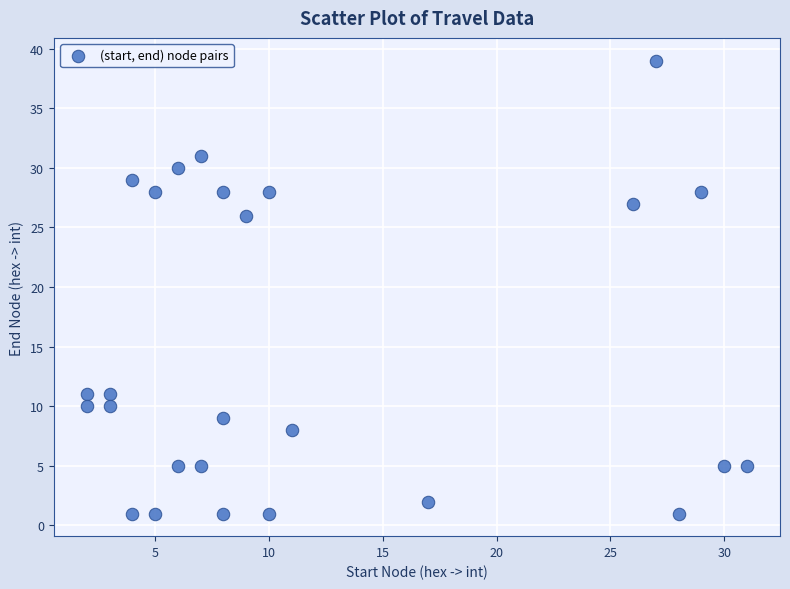

What is the range of Y values (max minus min)?

38